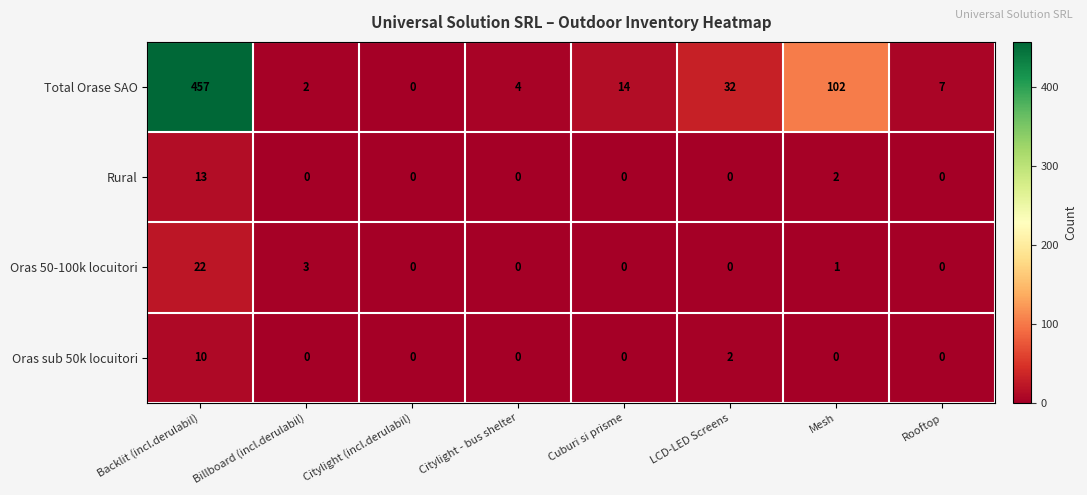

Rank the series by their maximum value, from highest to lowest.

Total Orase SAO, Oras 50-100k locuitori, Rural, Oras sub 50k locuitori